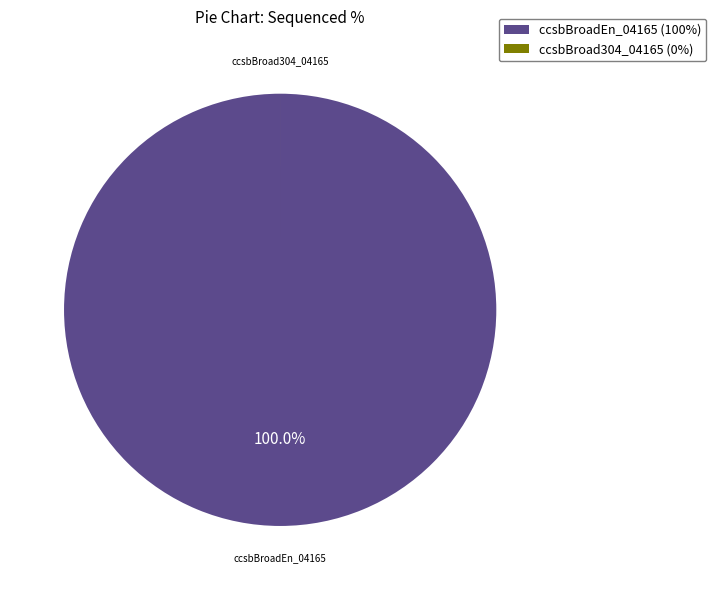

To the nearest percent, what is the difference between the largest and smallest slice percentages?

100%